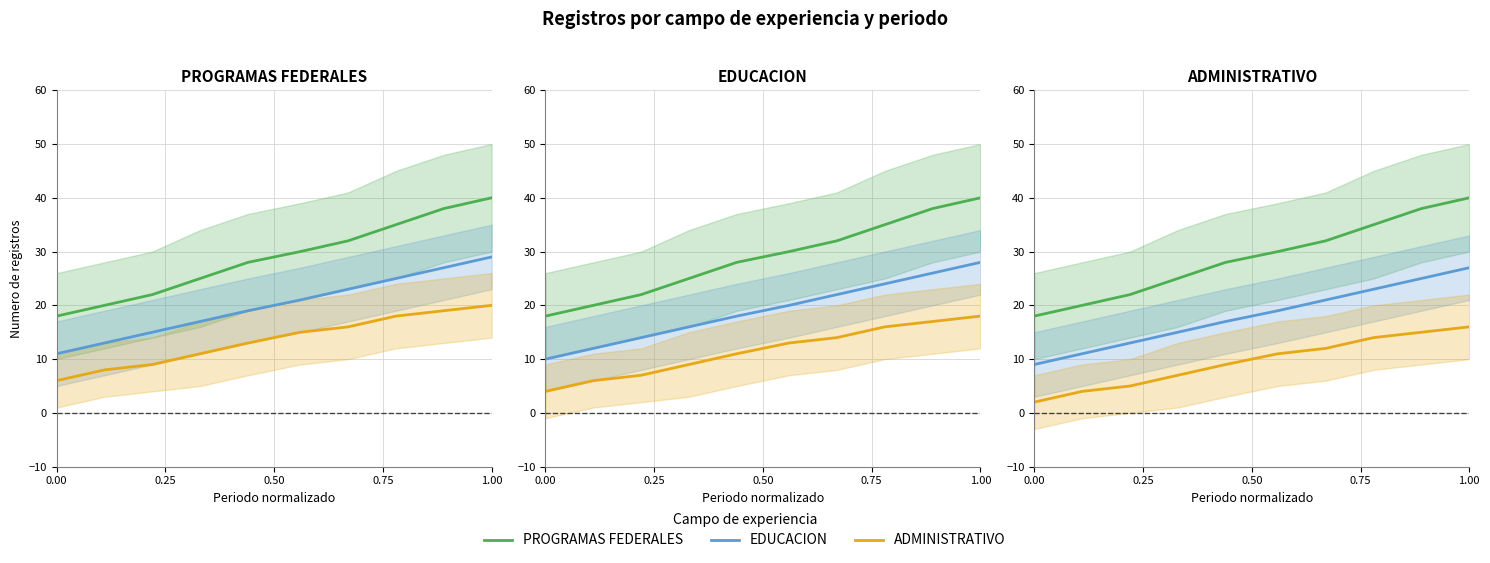

The ADMINISTRATIVO series shows 1 at 0.00. True or false?

False